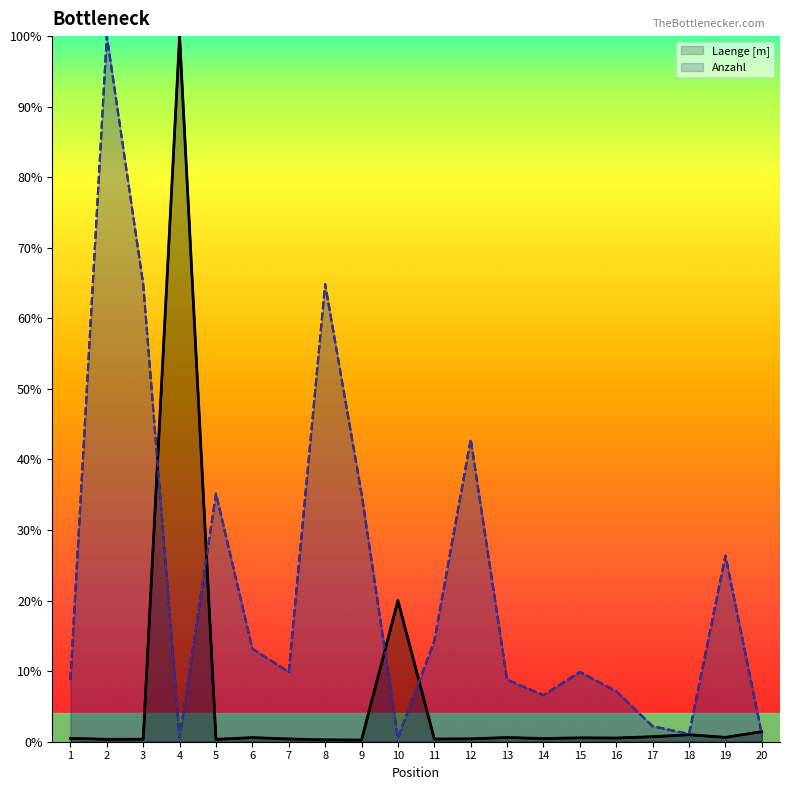

True or false: Anzahl and Laenge [m] intersect in this chart.

True